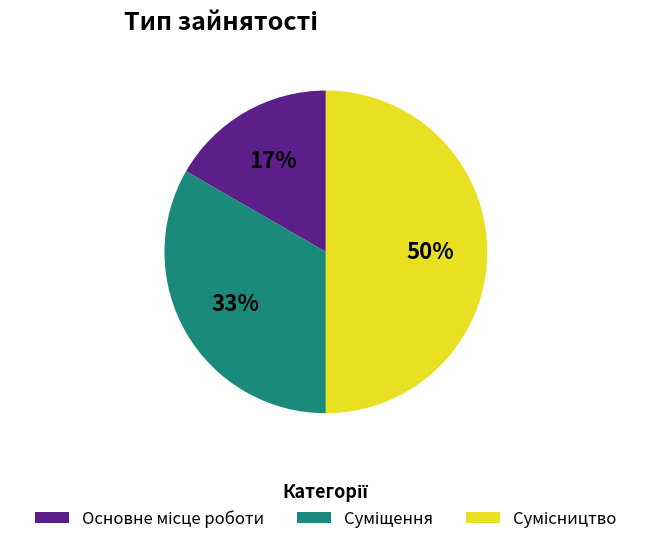

To the nearest percent, what is the difference between the largest and smallest slice percentages?

33%